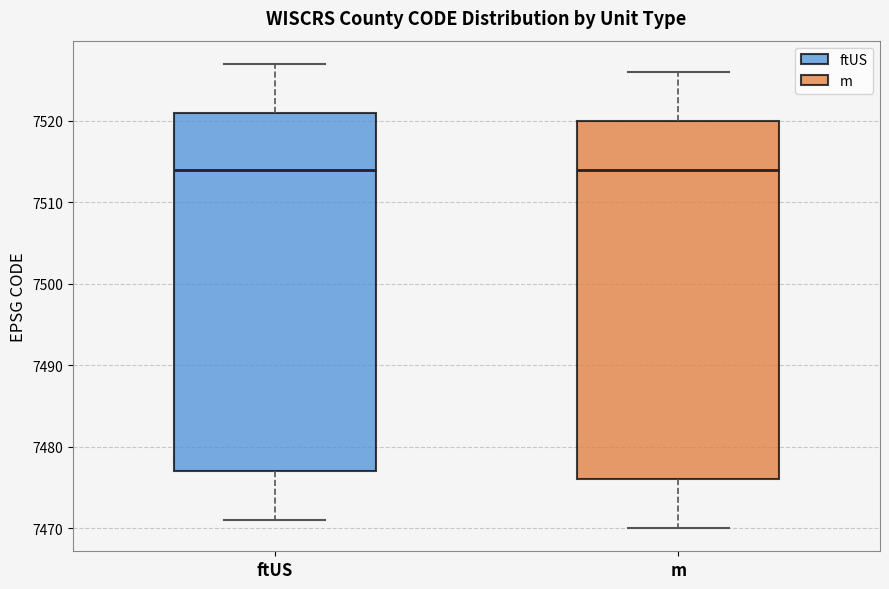

Where is the upper edge of the box for ftUS on the y-axis? The values are not printed on the chart, so give them approximately, as read against the axis.

7521